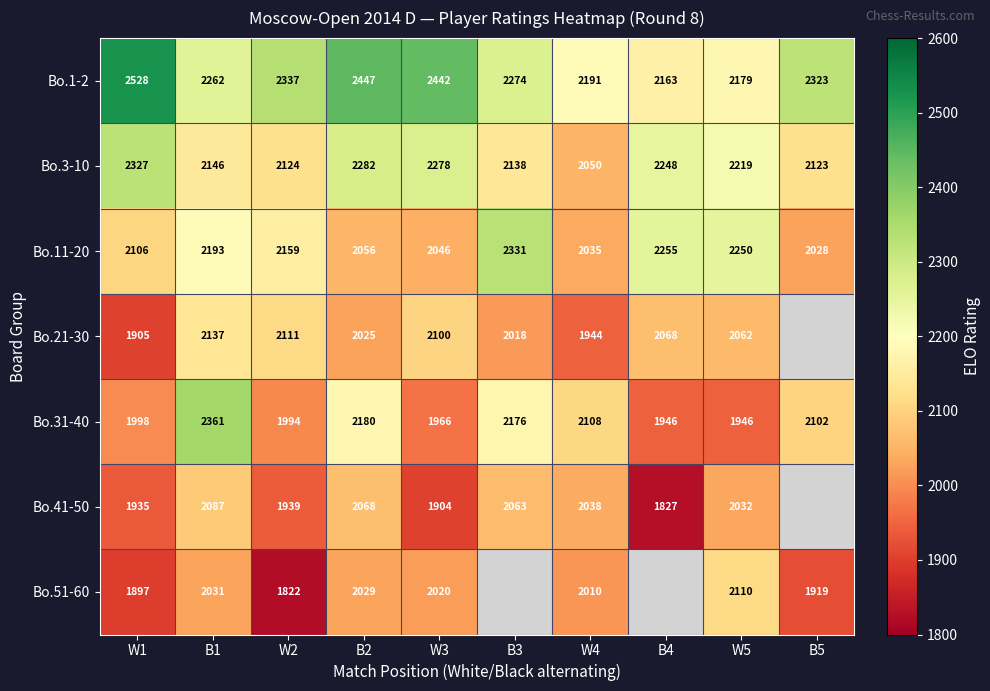

True or false: Bo.3-10 has a value of 772.8 at W2.

False